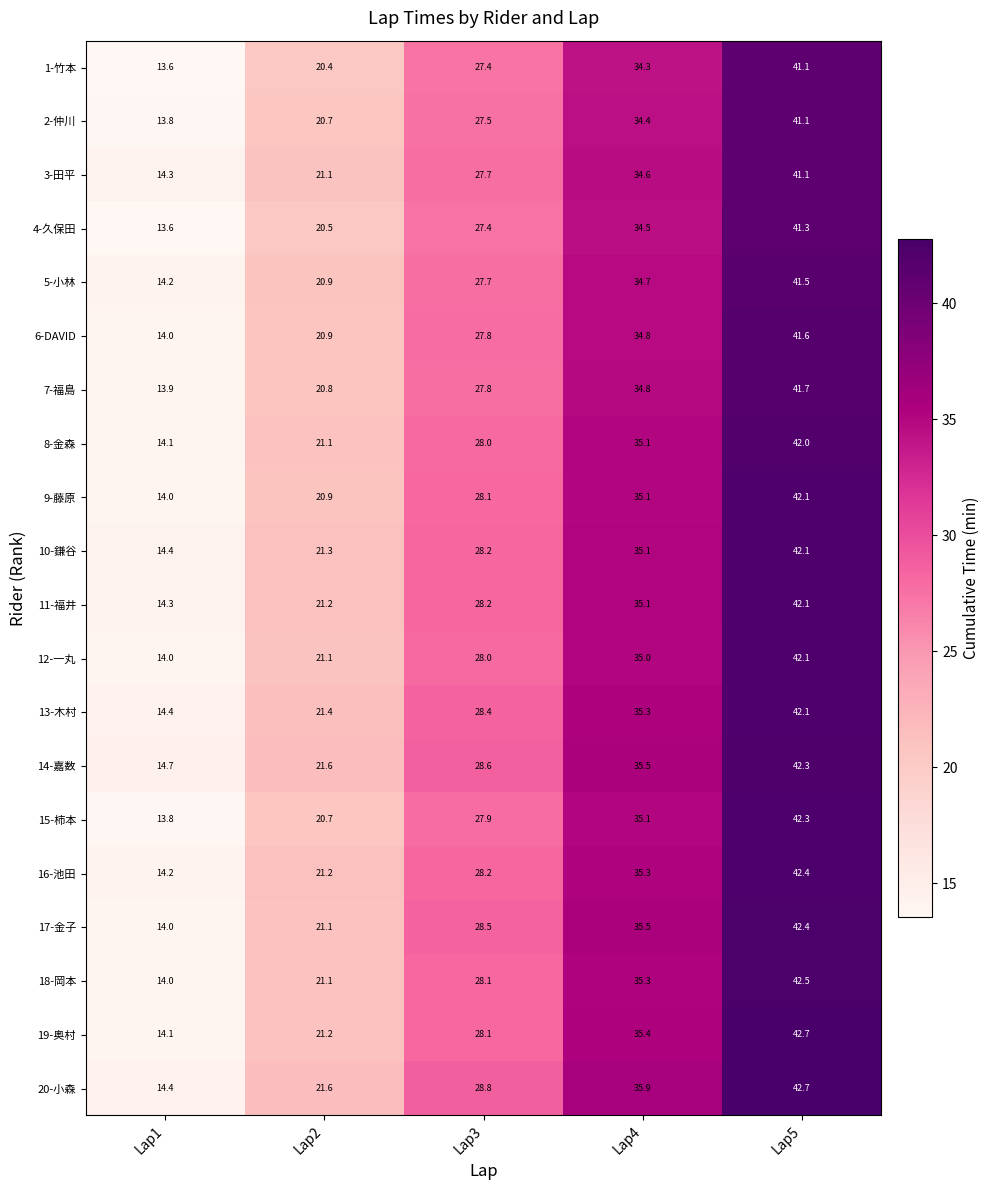

How many values in the 14-嘉数 series exceed 28?

3